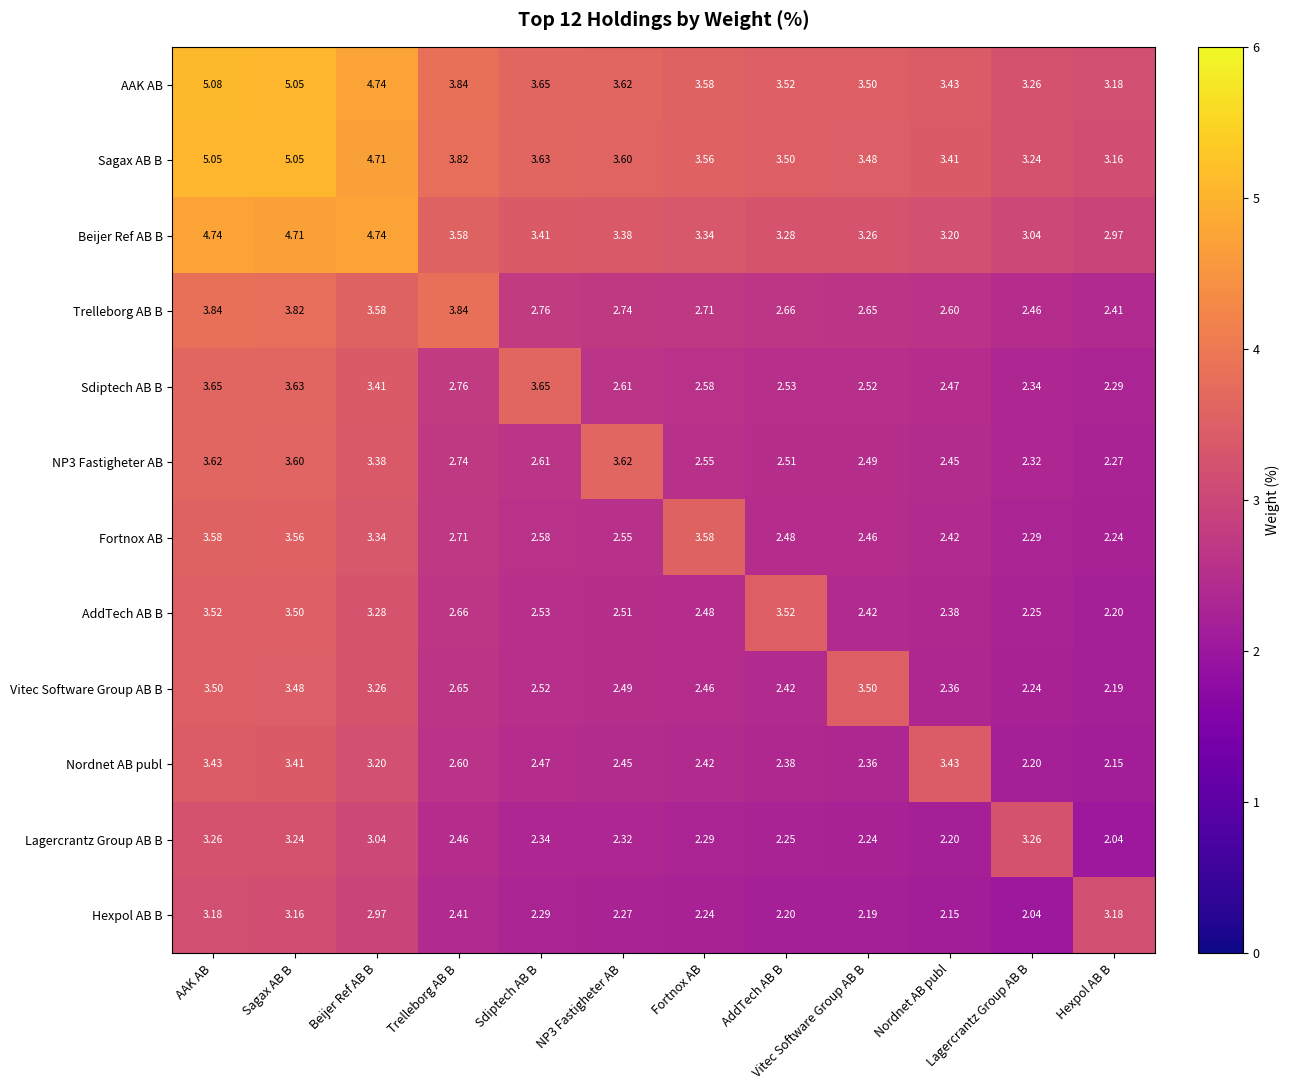

Count the number of categories in the chart.

12